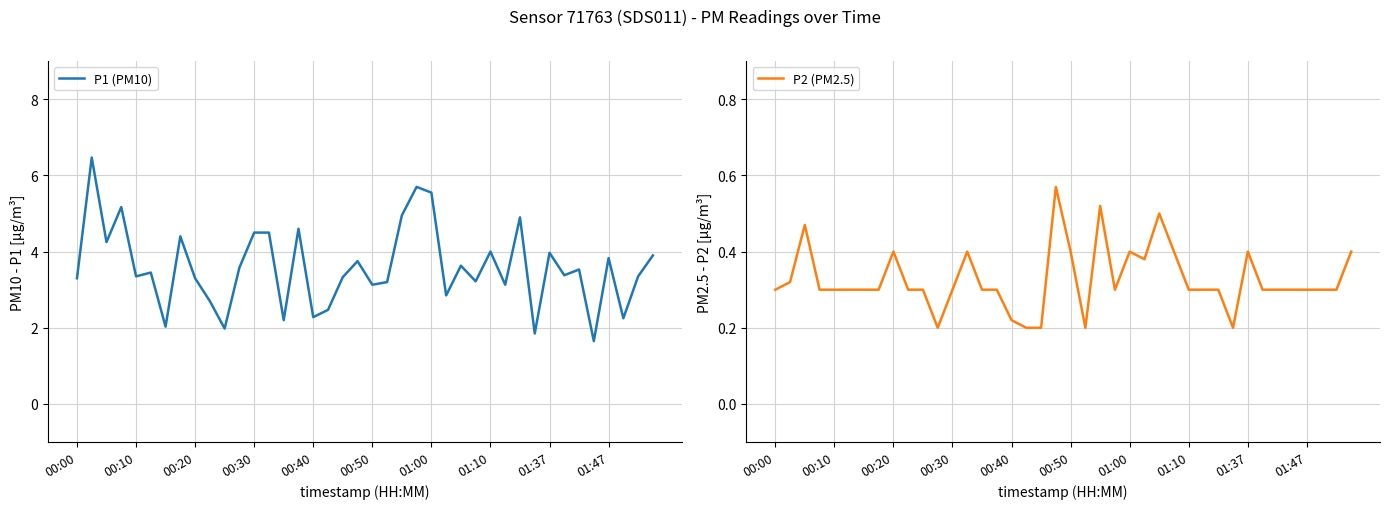

List the series in order of their peak value, lowest first.

P2 (PM2.5), P1 (PM10)